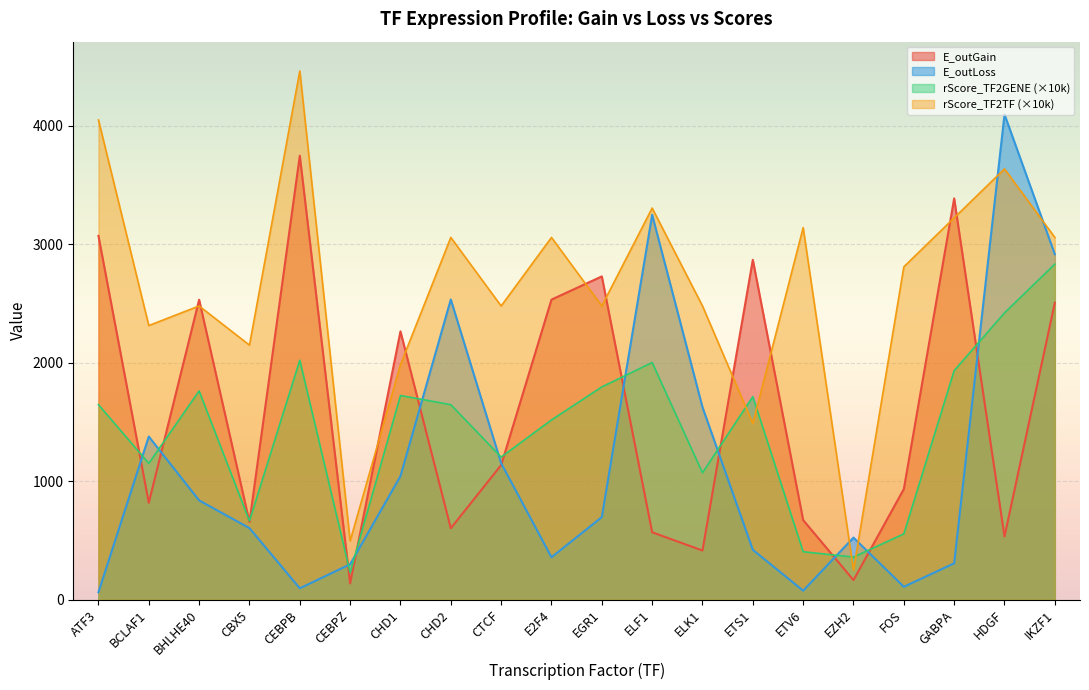

Reading right to left, list all the values displayed in this chart.

E_outGain: IKZF1=2507.0	HDGF=534.0	GABPA=3387.0	FOS=934.0	EZH2=165.0	ETV6=672.0	ETS1=2869.0	ELK1=415.0	ELF1=569.0	EGR1=2729.0	E2F4=2533.0	CTCF=1136.0	CHD2=603.0	CHD1=2265.0	CEBPZ=138.0	CEBPB=3748.0	CBX5=655.0	BHLHE40=2532.0	BCLAF1=818.0	ATF3=3071.0
E_outLoss: IKZF1=2916.0	HDGF=4096.0	GABPA=307.0	FOS=109.0	EZH2=524.0	ETV6=76.0	ETS1=421.0	ELK1=1625.0	ELF1=3249.0	EGR1=697.0	E2F4=358.0	CTCF=1152.0	CHD2=2534.0	CHD1=1043.0	CEBPZ=299.0	CEBPB=96.0	CBX5=604.0	BHLHE40=838.0	BCLAF1=1377.0	ATF3=63.0
rScore_TF2GENE: IKZF1=2832.4	HDGF=2421.3	GABPA=1933.6	FOS=555.4	EZH2=359.5	ETV6=404.9	ETS1=1714.3	ELK1=1071.3	ELF1=2001.9	EGR1=1796.1	E2F4=1517.3	CTCF=1203.6	CHD2=1646.0	CHD1=1723.6	CEBPZ=229.3	CEBPB=2021.2	CBX5=664.3	BHLHE40=1762.2	BCLAF1=1150.5	ATF3=1646.5
rScore_TF2TF: IKZF1=3057.9	HDGF=3636.4	GABPA=3223.1	FOS=2809.9	EZH2=247.9	ETV6=3140.5	ETS1=1487.6	ELK1=2479.3	ELF1=3305.8	EGR1=2479.3	E2F4=3057.9	CTCF=2479.3	CHD2=3057.9	CHD1=1983.5	CEBPZ=495.9	CEBPB=4462.8	CBX5=2148.8	BHLHE40=2479.3	BCLAF1=2314.0	ATF3=4049.6